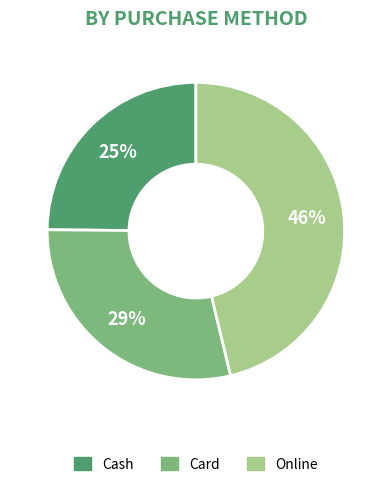

Does Card represent more than half of the total?

No